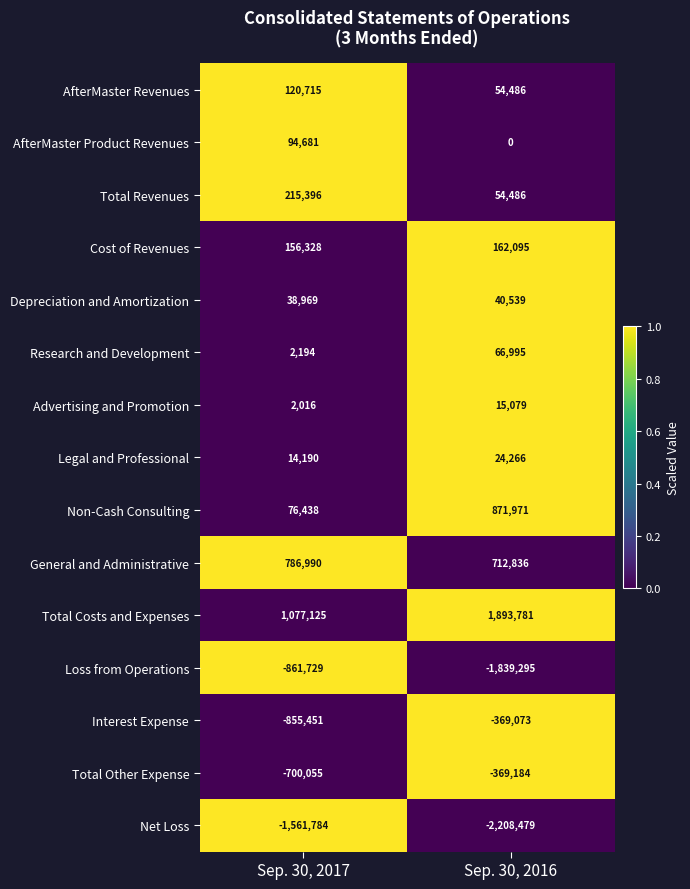

Which category has the highest value in the Loss from Operations series?

Sep. 30, 2017